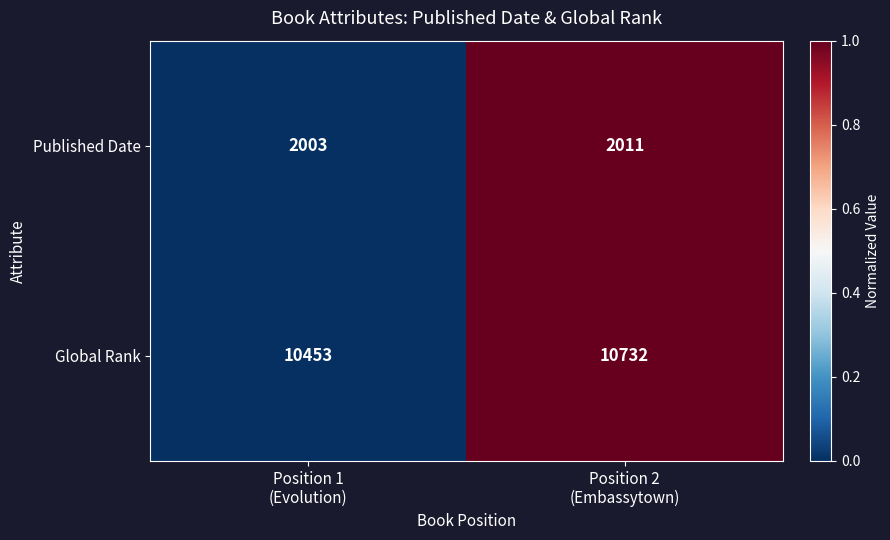

Reading right to left, transcribe all the data shown in this chart.

Published Date: 2011	2003
Global Rank: 10732	10453